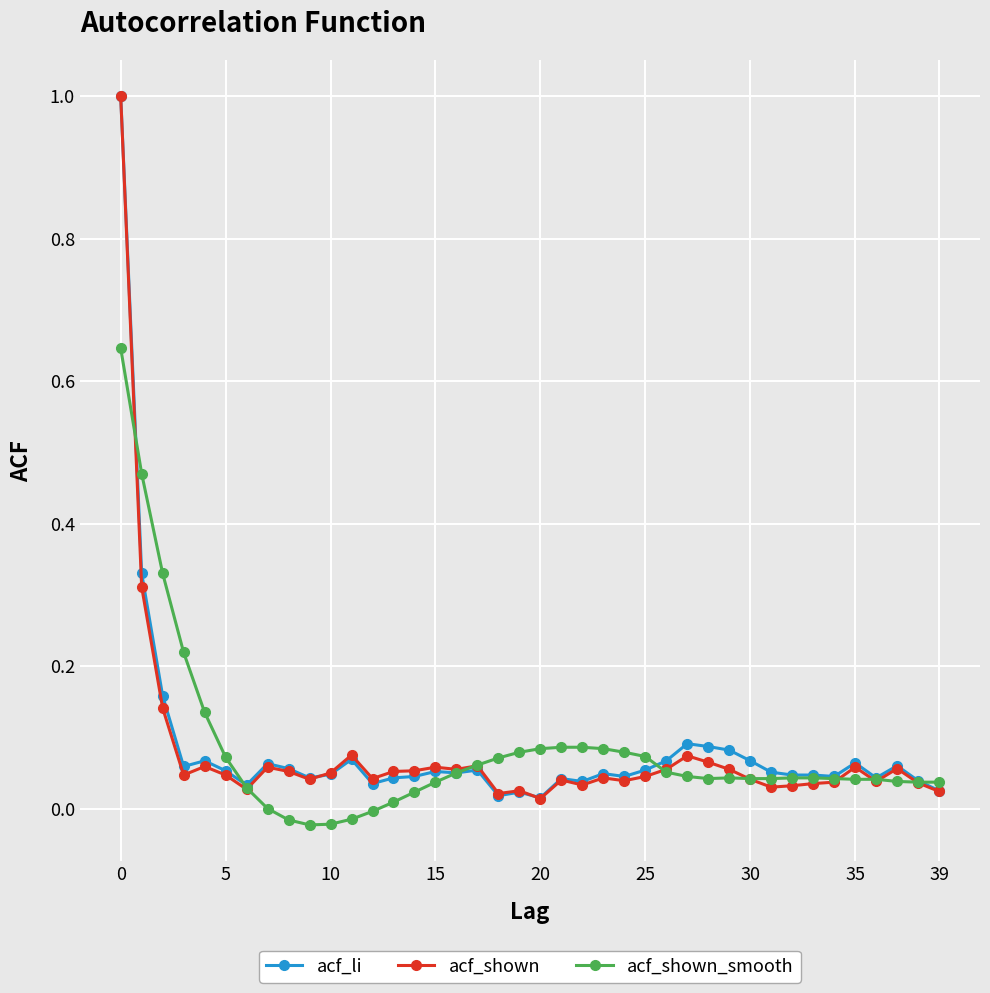

What is the maximum value for acf_li?

1.0